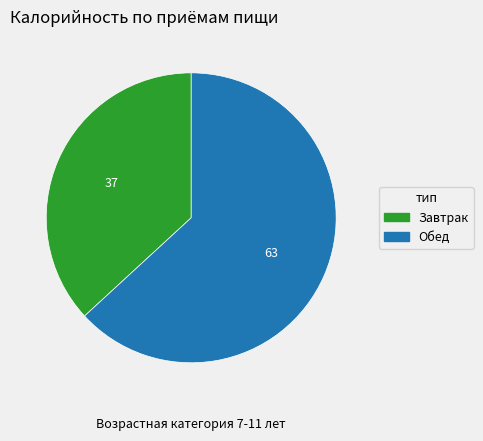

What is the ratio of the value at Обед to the value at Завтрак?

1.7